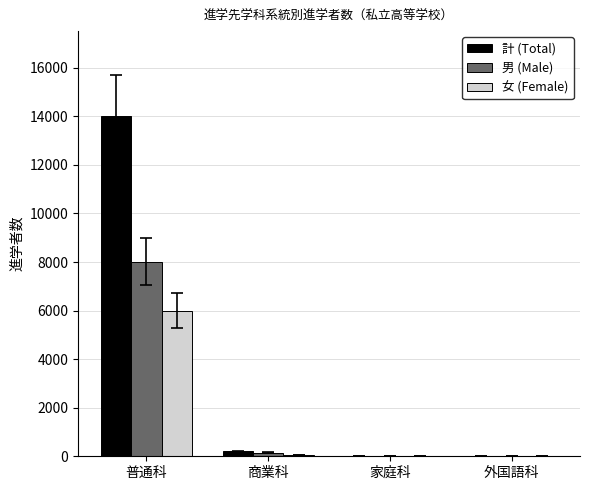

Are the bars horizontal?

No